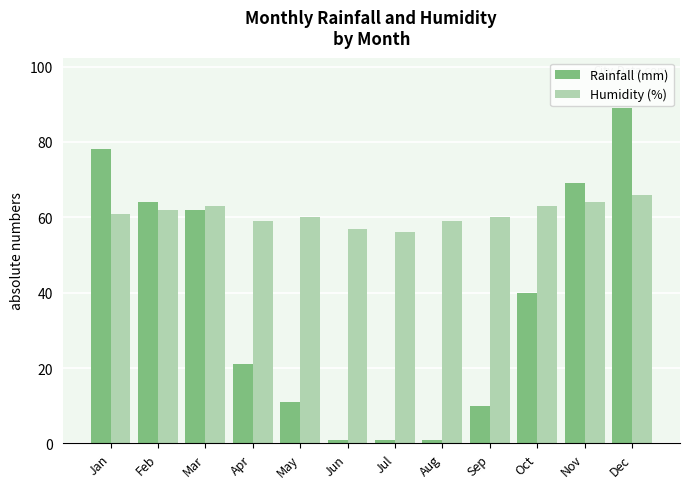

Reading left to right, extract all data points from this chart.

Rainfall (mm): Jan=78	Feb=64	Mar=62	Apr=21	May=11	Jun=1	Jul=1	Aug=1	Sep=10	Oct=40	Nov=69	Dec=89
Humidity (%): Jan=61	Feb=62	Mar=63	Apr=59	May=60	Jun=57	Jul=56	Aug=59	Sep=60	Oct=63	Nov=64	Dec=66